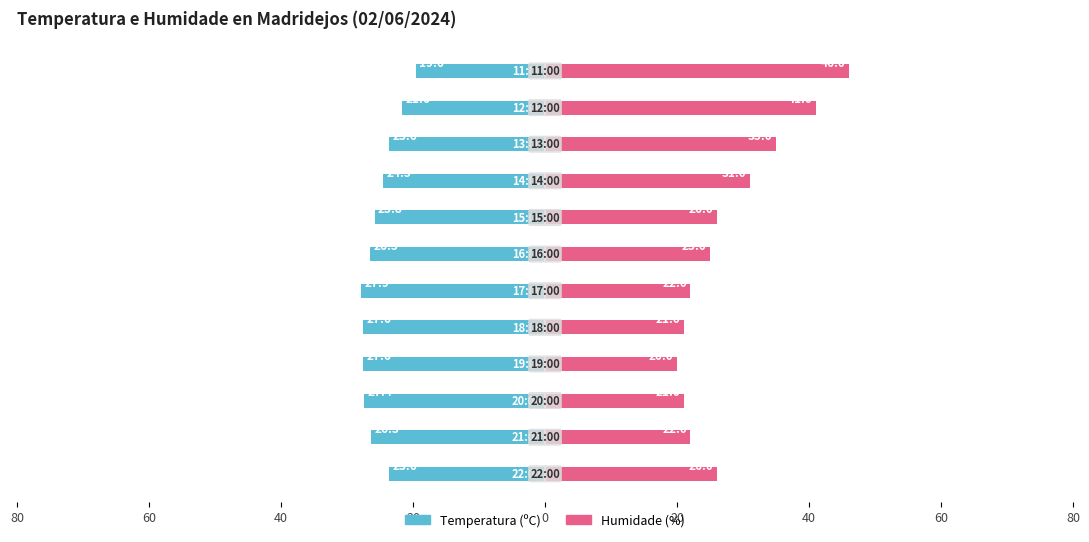

Between 20 and 80, which is larger?

80